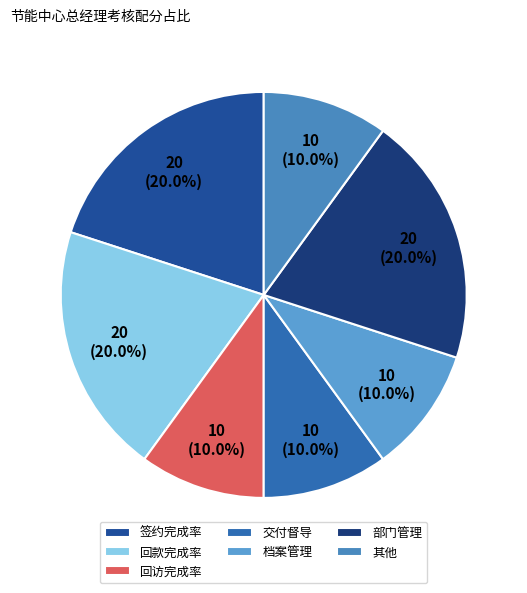

What is the ratio of the value at 交付督导 to the value at 其他?

1.0